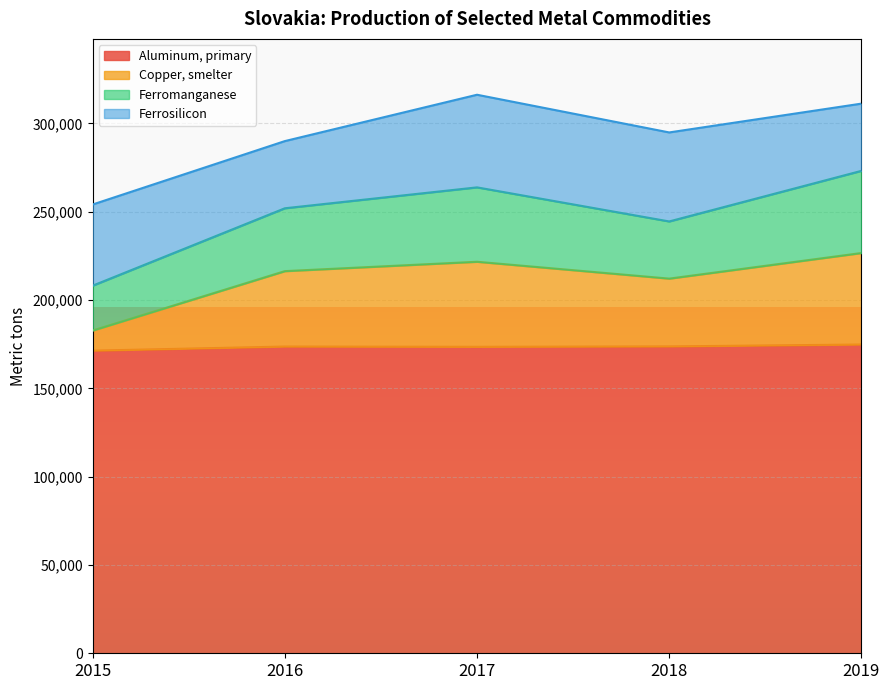

What is the total value across all series at 2017?

316195